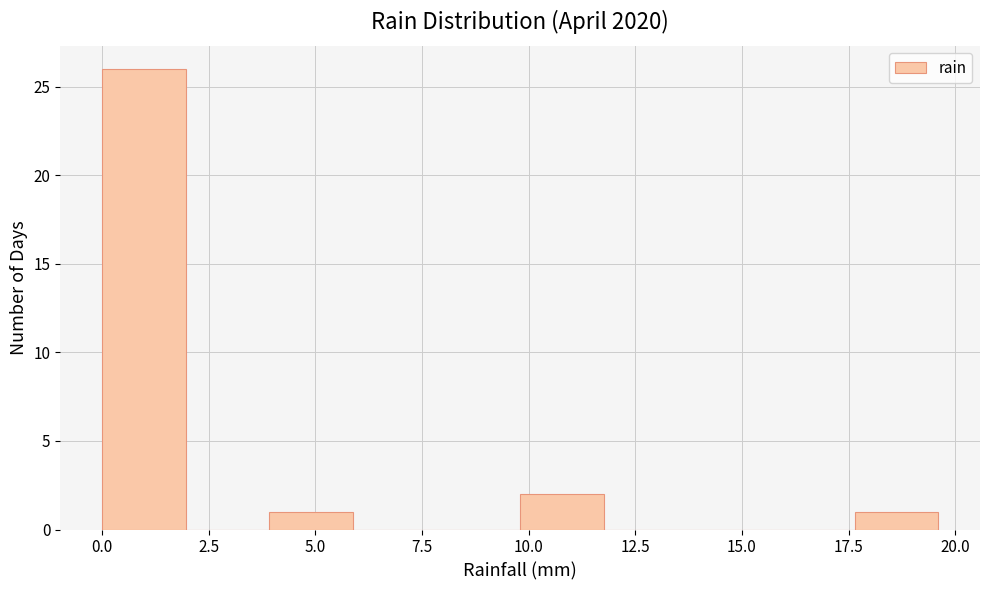

Around what value on the x-axis is the tallest bar? Give the approximate position of its centre, as read against the axis.

1.0